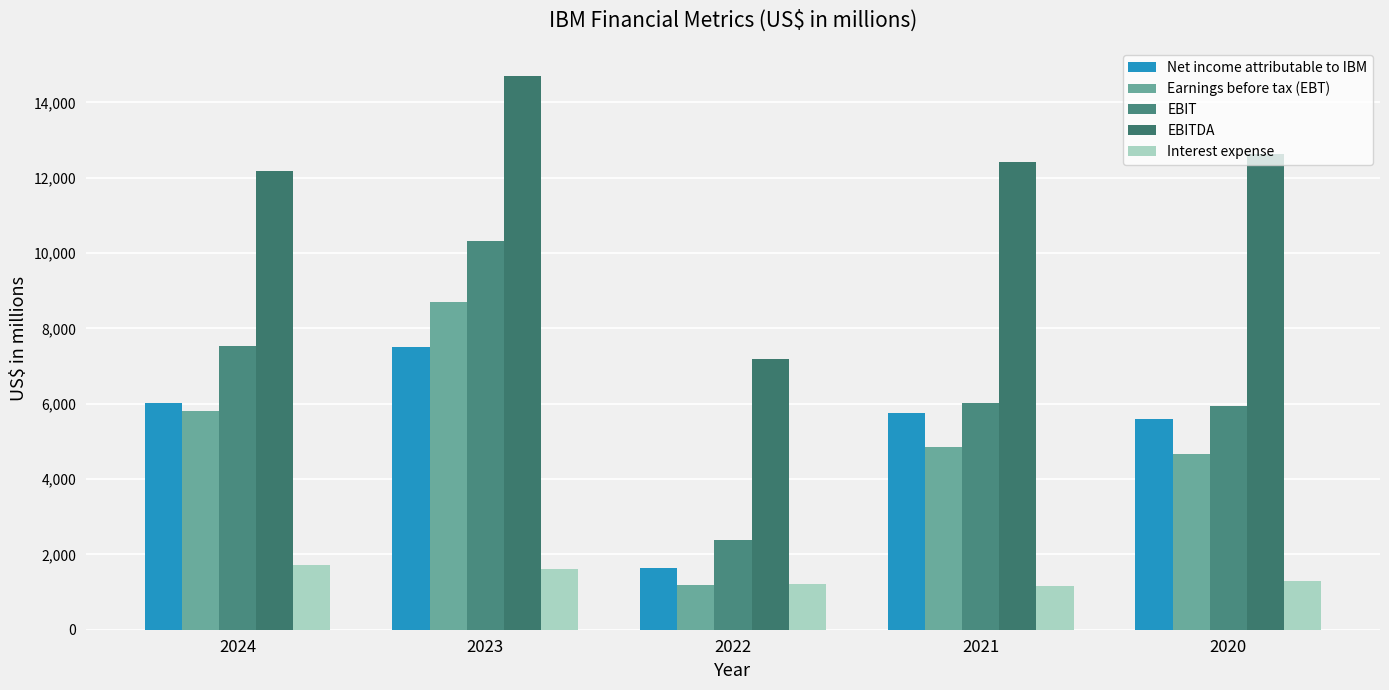

What is the spread (max minus min) of values at 2022?

6018